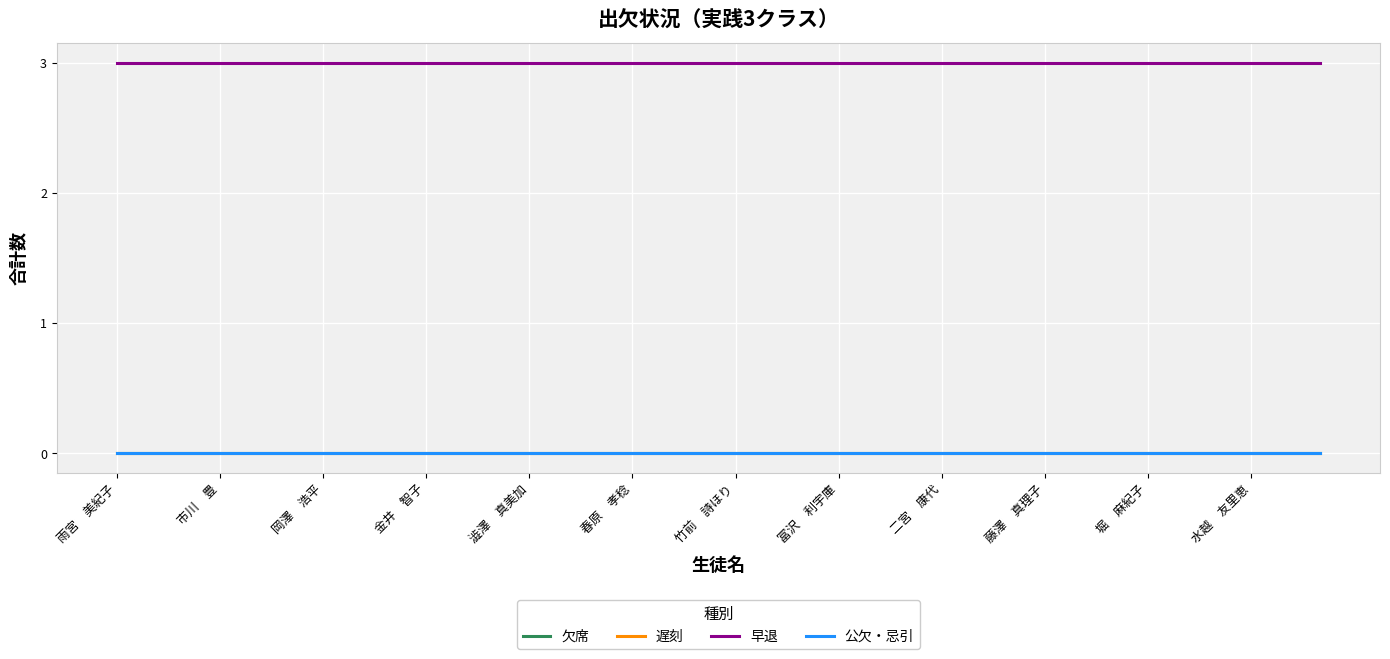

True or false: 早退 and 遅刻 cross at least once.

False